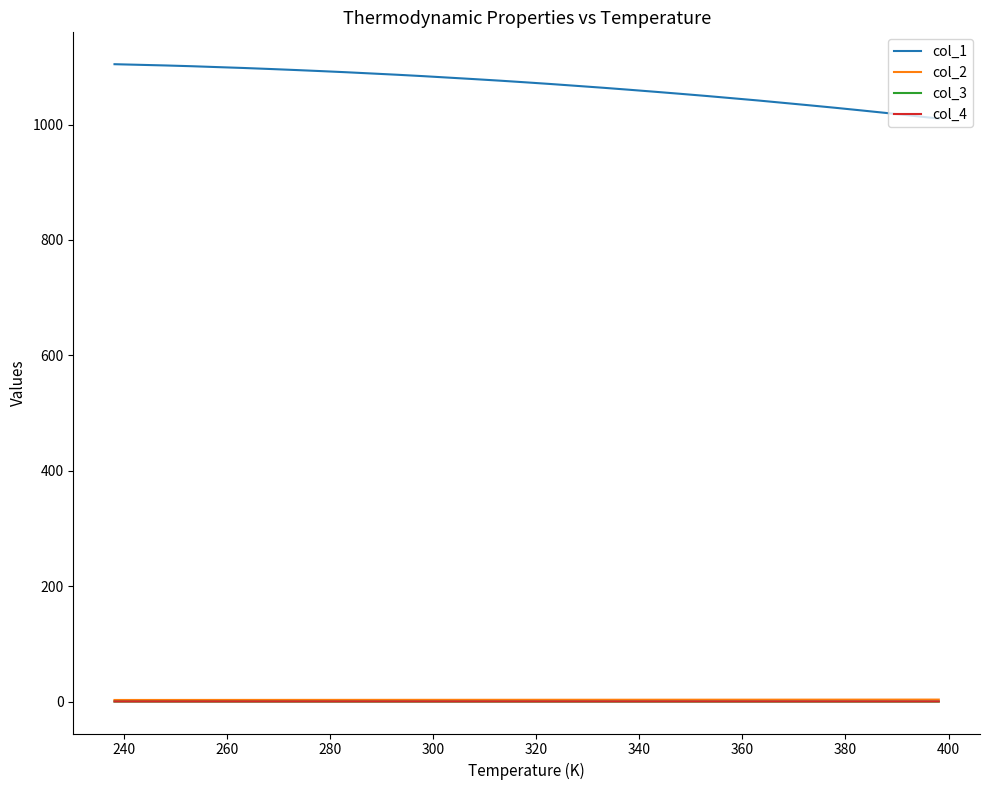

What is the average value of the col_1 series?

1067.5